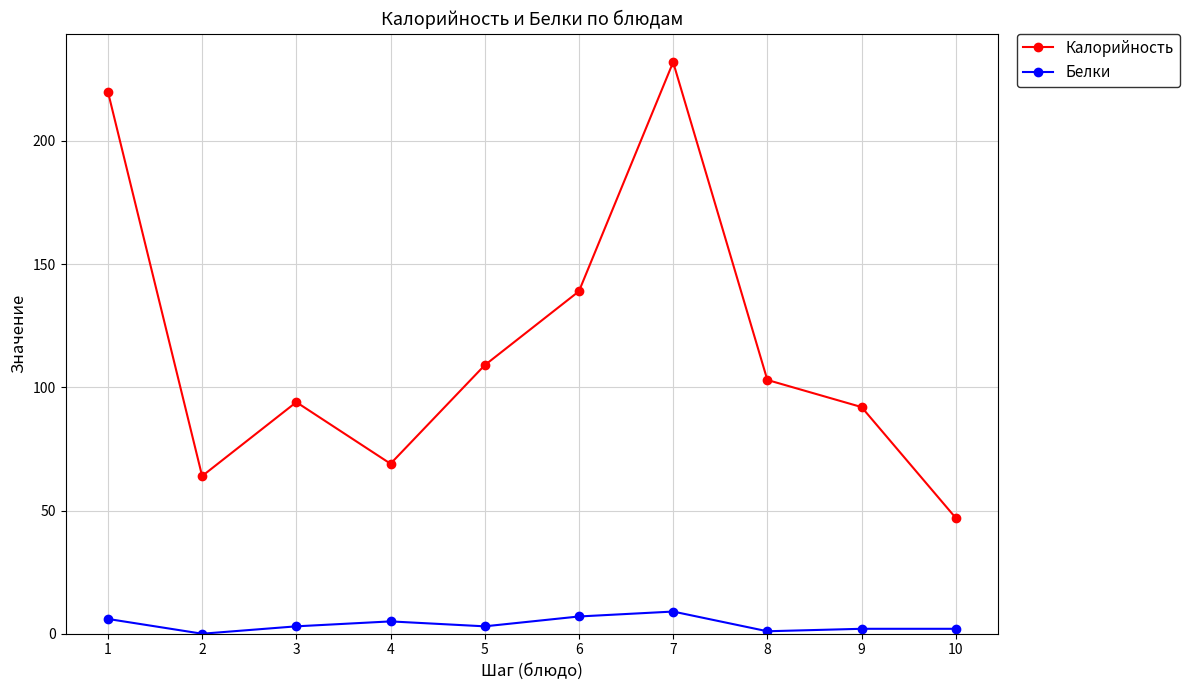

How many data points does each series have?

10